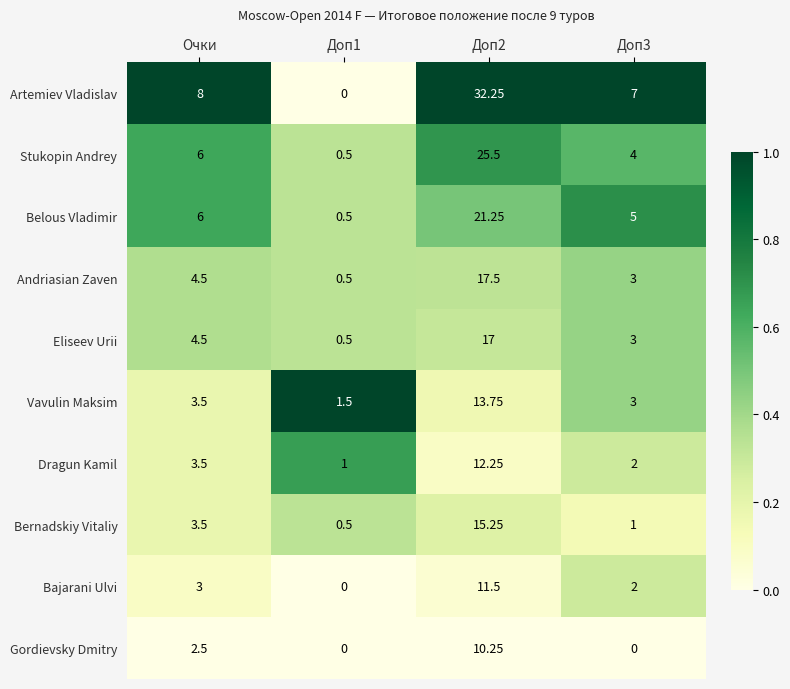

Which series has the largest total across all categories?

Artemiev Vladislav